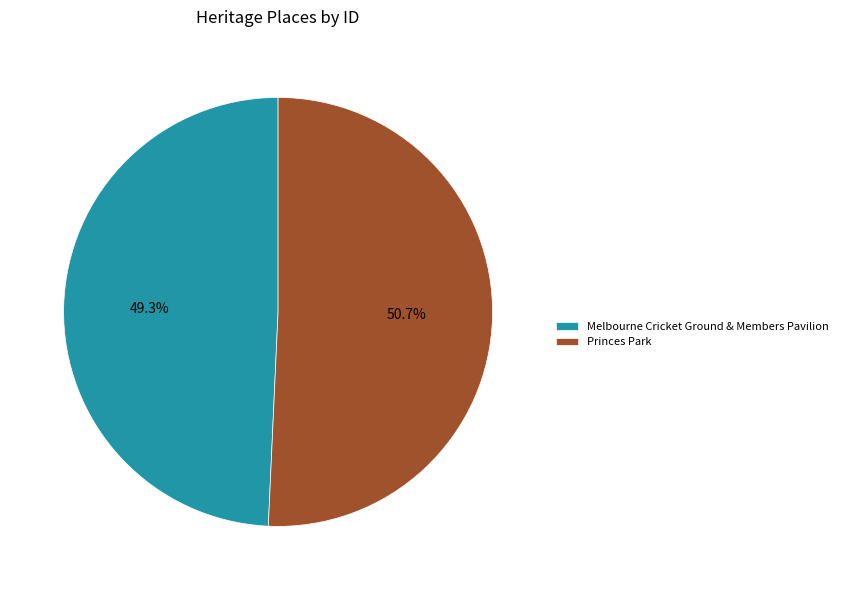

Is the sum of Melbourne Cricket Ground & Members Pavilion and Princes Park greater than half?

Yes